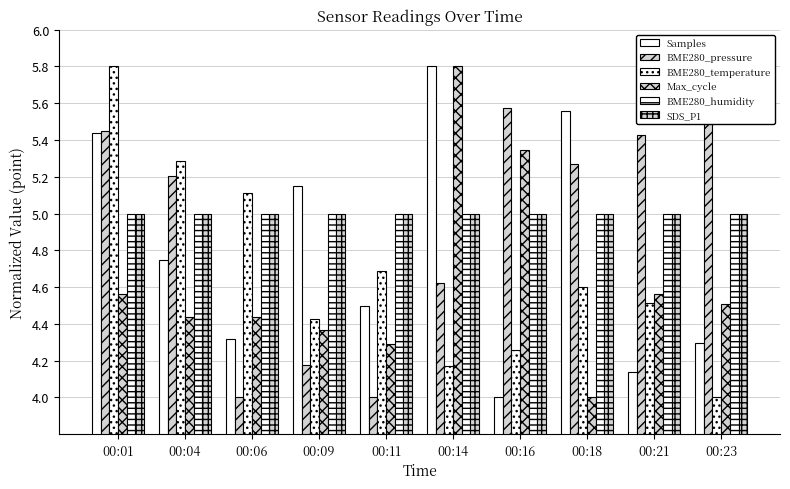

What is the difference between the highest and lowest values at 00:01?

1.2